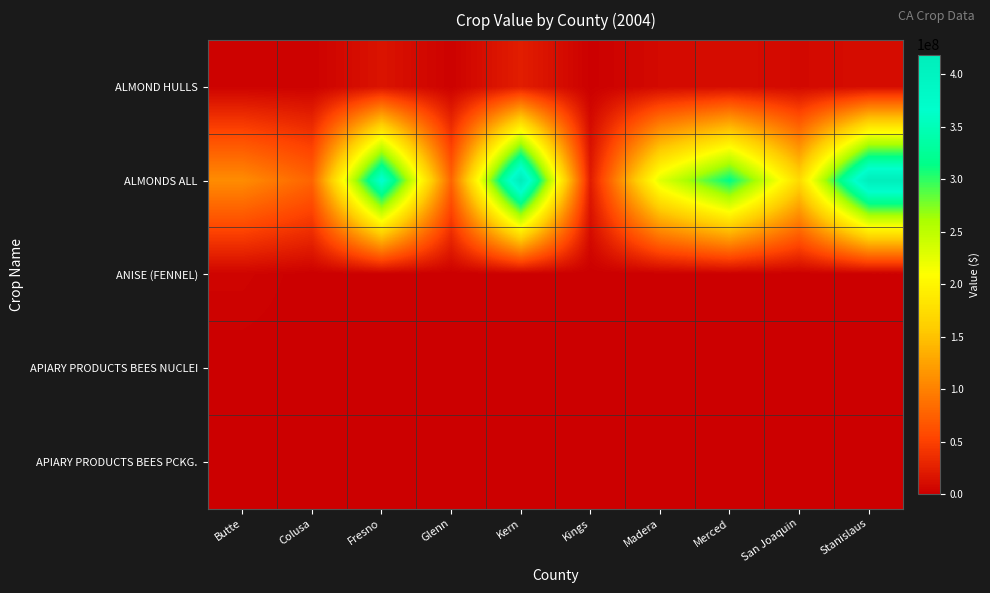

Which label corresponds to the largest value in the chart?

Kern